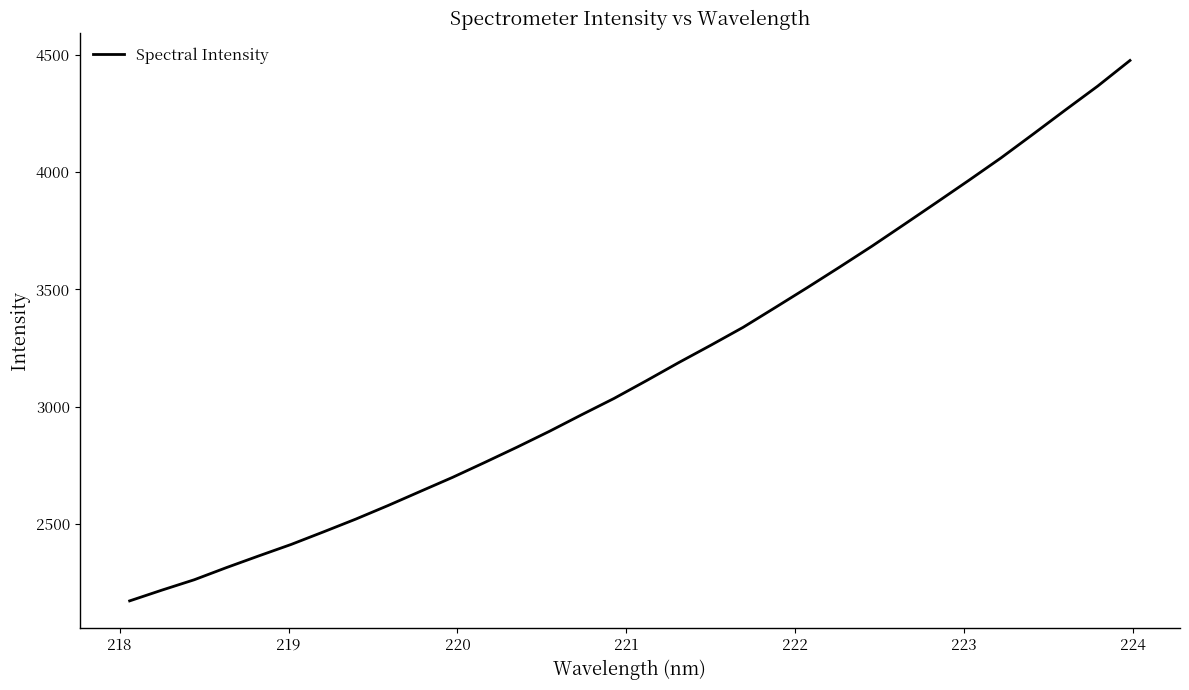

What is the maximum value shown in the chart?

4477.4